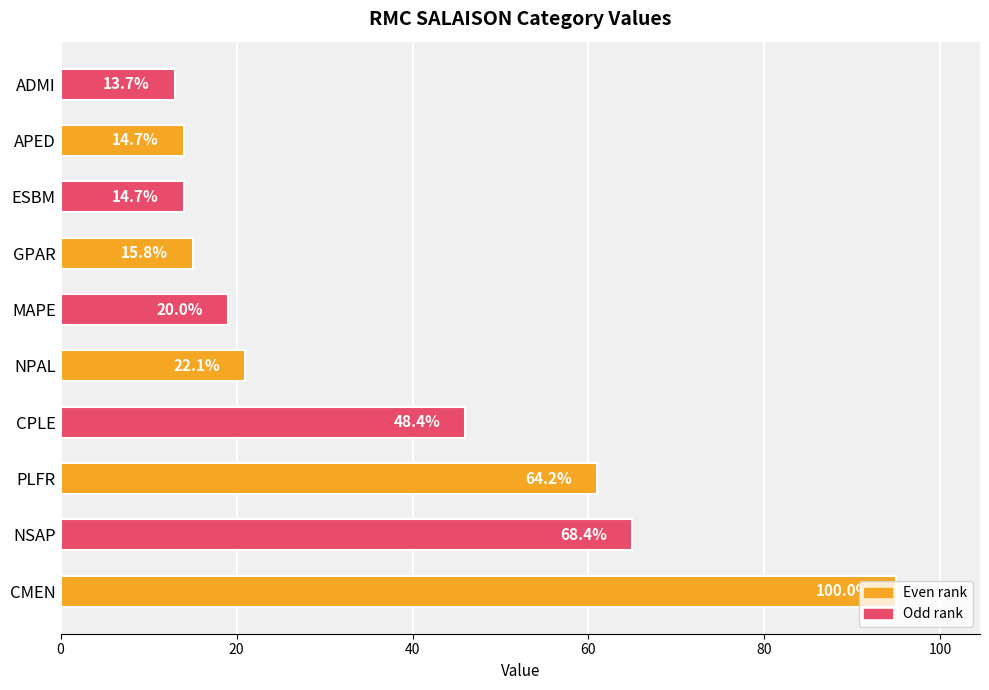

Does the chart contain any negative values?

No